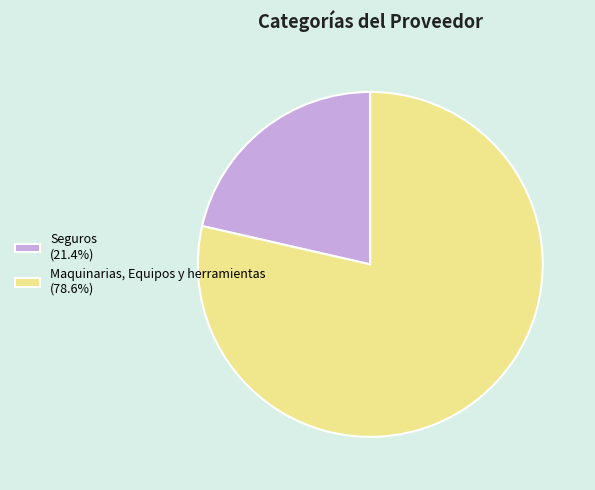

Count the number of slices in the pie.

2